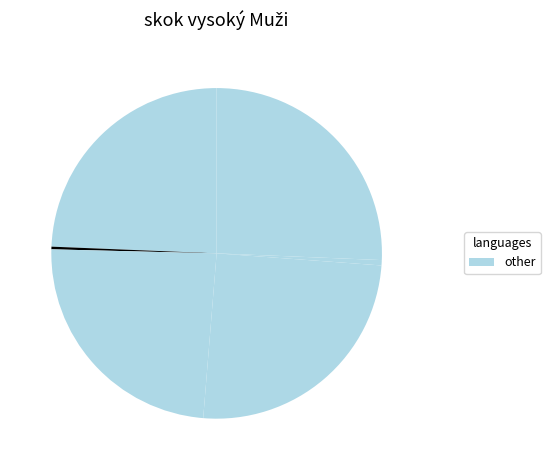

How many segments does this pie chart have?

6